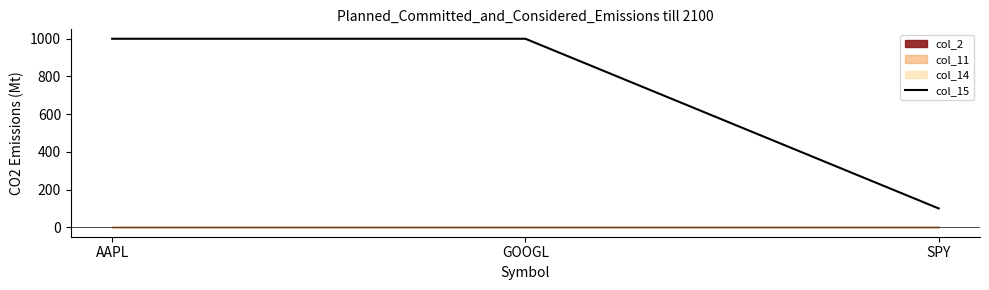

The value at AAPL is 522. True or false?

False